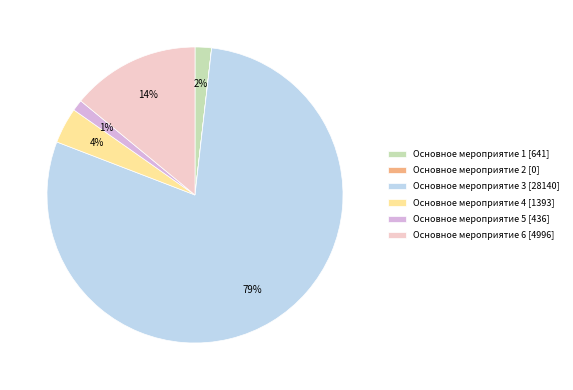

To the nearest percent, what is the average slice percentage?

17%